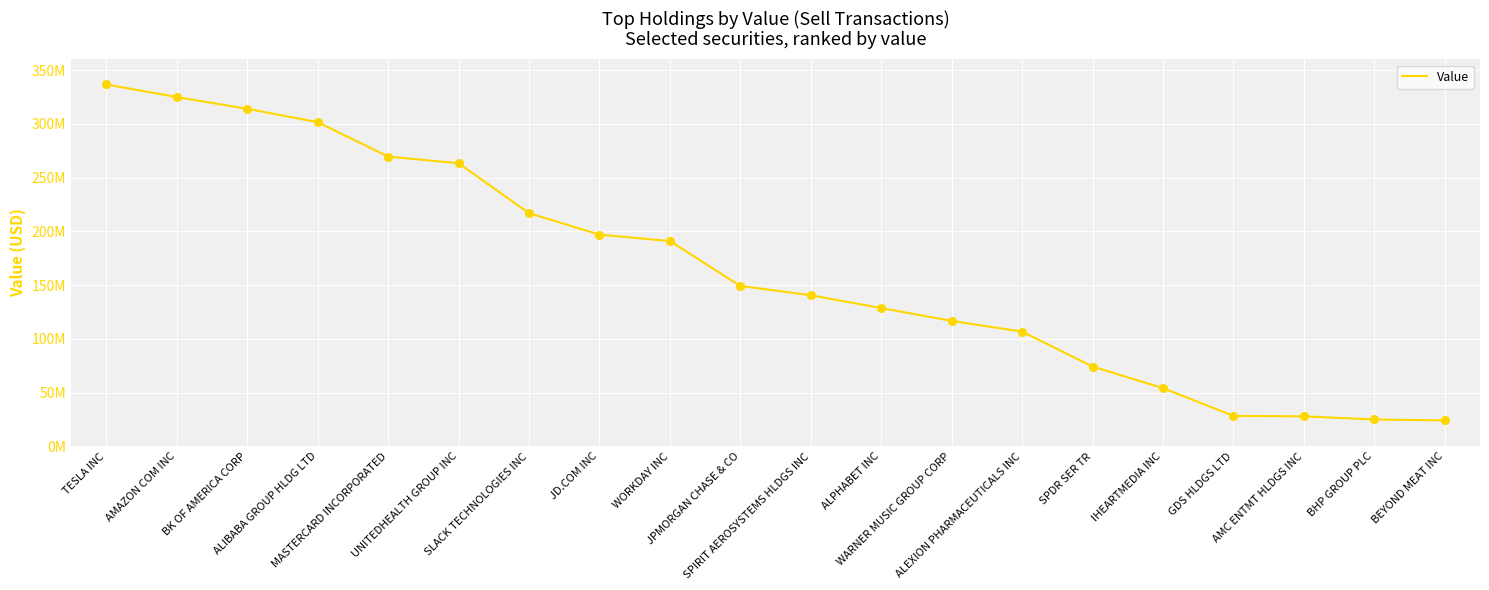

What is the change in value from ALPHABET INC to GDS HLDGS LTD?

-100249000